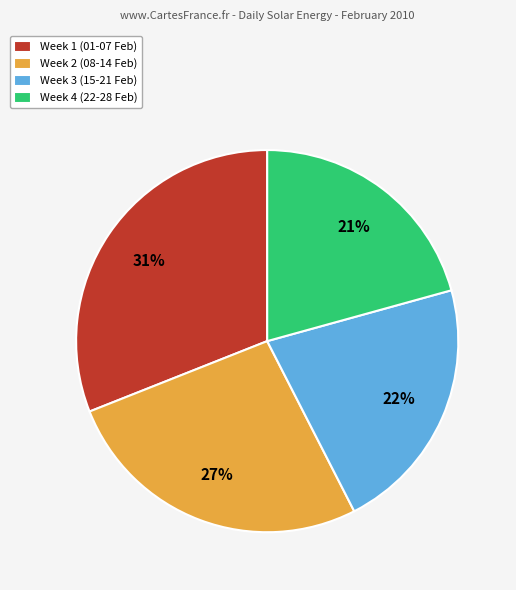

To the nearest percent, what percentage of the pie is Week 4 (22-28 Feb)?

21%